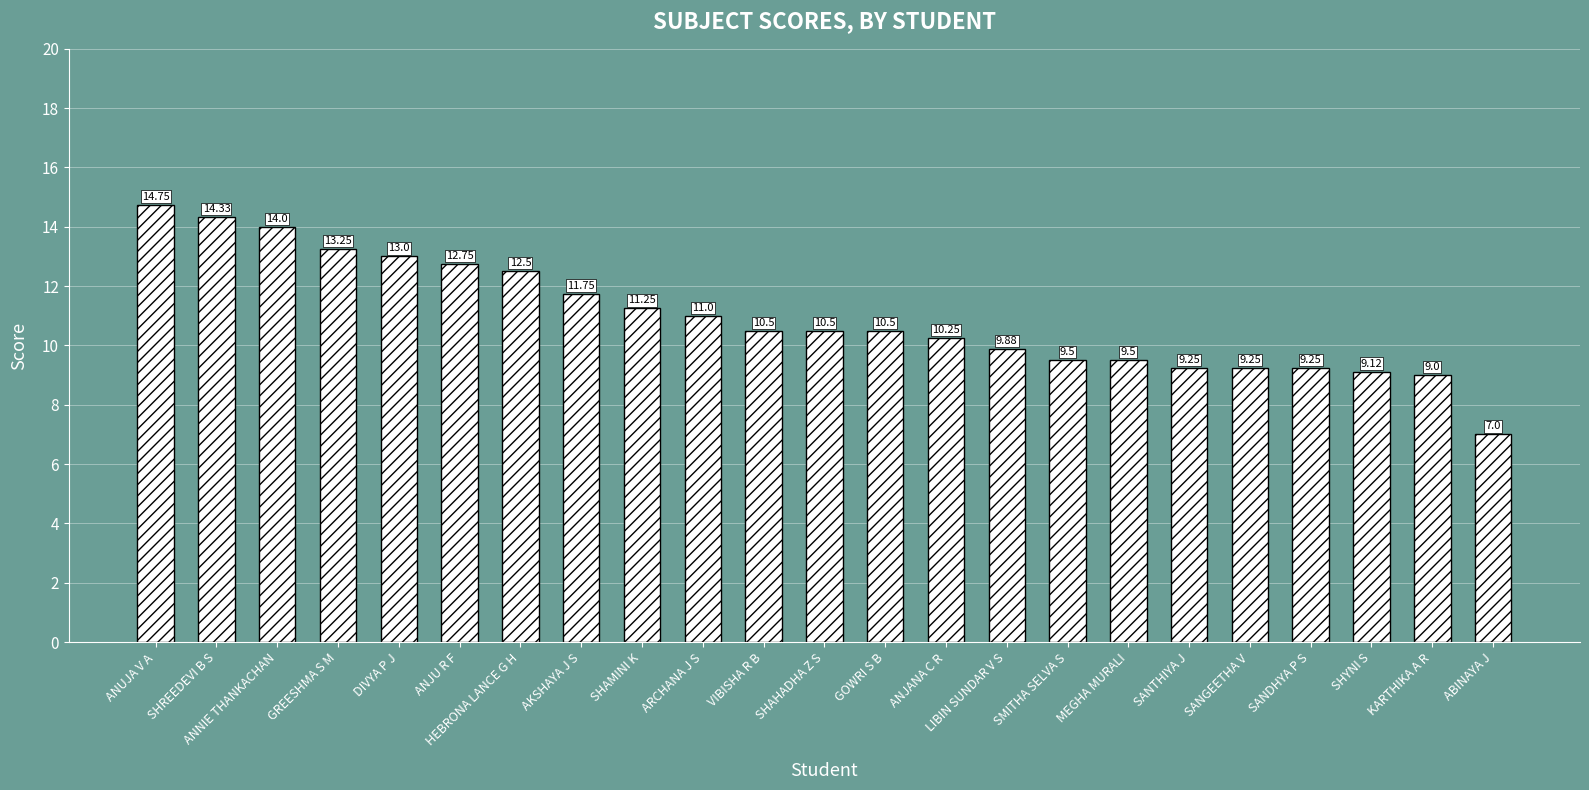

True or false: the data shows 11.2 at SHAMINI K.

True